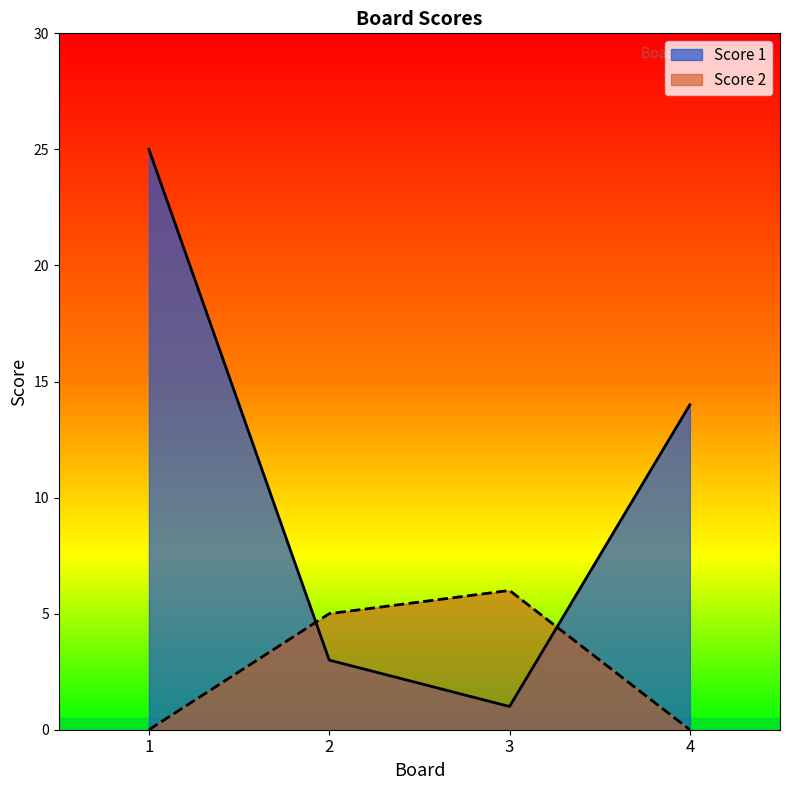

What is the total value across all series at 4?

14